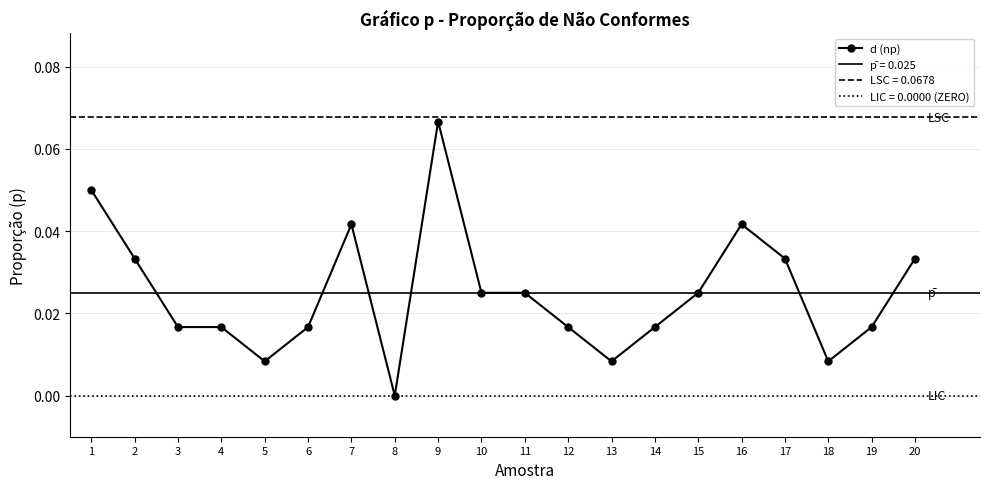

Reading left to right, what are all the values shown in this chart?

1=0.1	2=0.0	3=0.0	4=0.0	5=0.0	6=0.0	7=0.0	8=0.0	9=0.1	10=0.0	11=0.0	12=0.0	13=0.0	14=0.0	15=0.0	16=0.0	17=0.0	18=0.0	19=0.0	20=0.0